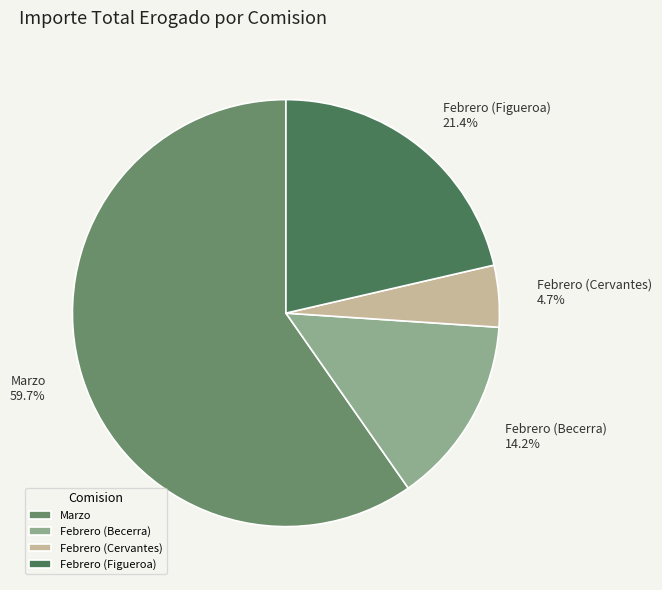

True or false: Febrero (Figueroa) accounts for 34% of the total.

False